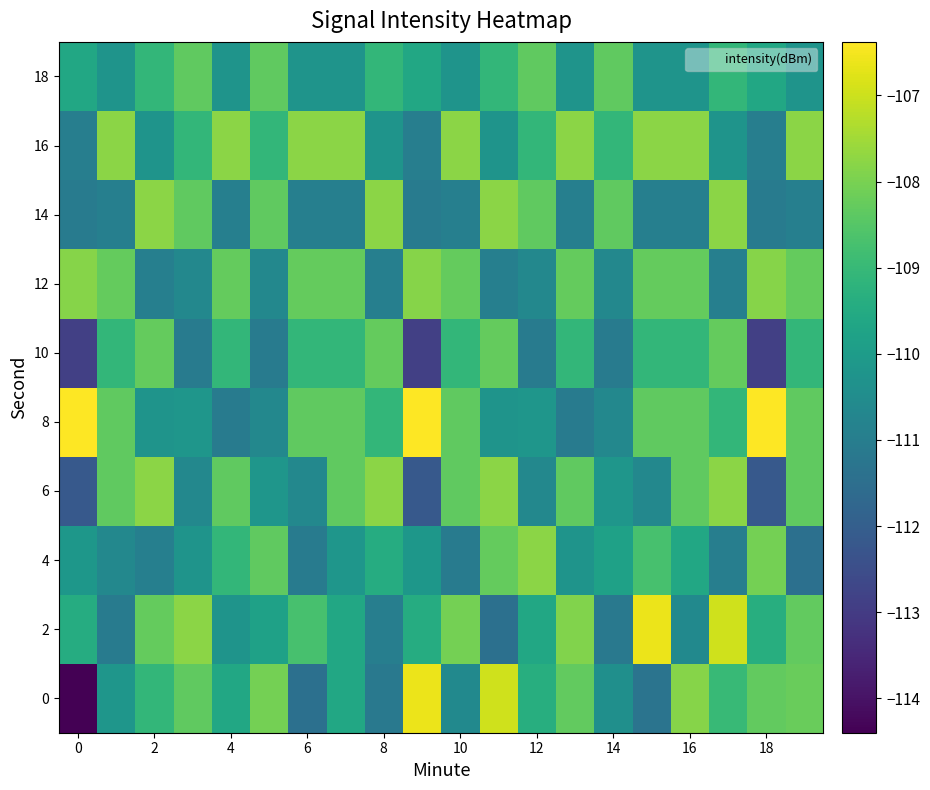

How many series are shown in this chart?

10